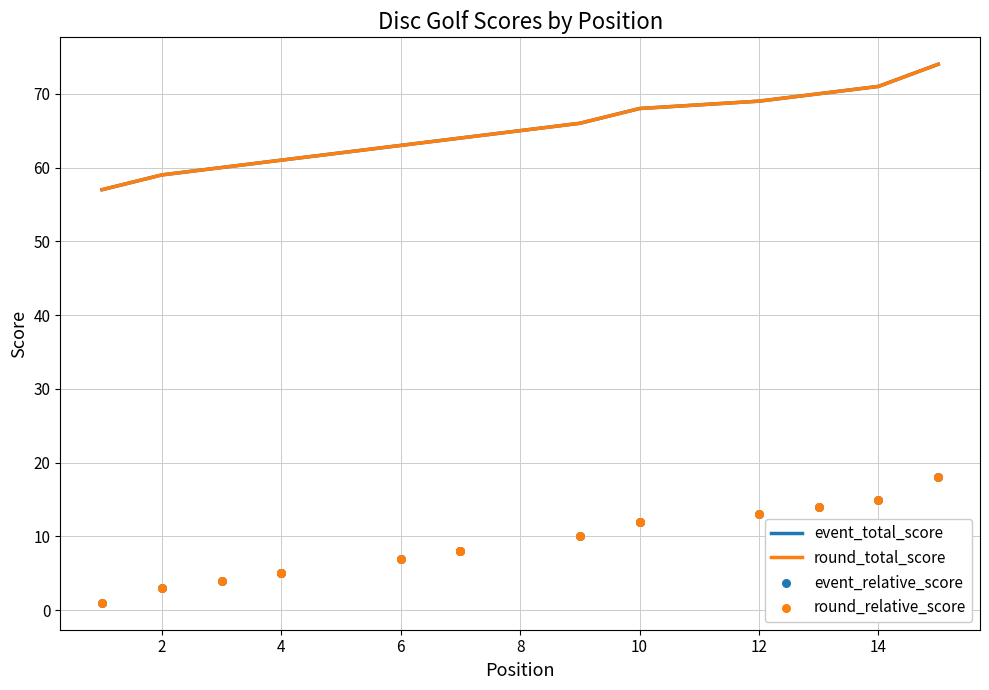

Which series has the largest Y range (max minus min)?

event_total_score